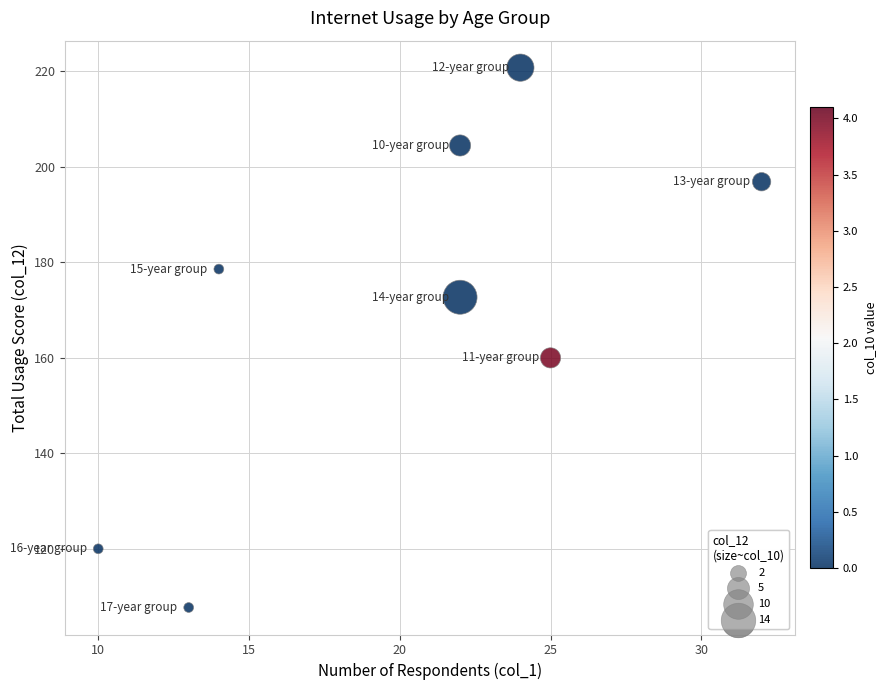

What Y value in the scatter plot is closest to 164?

160.0